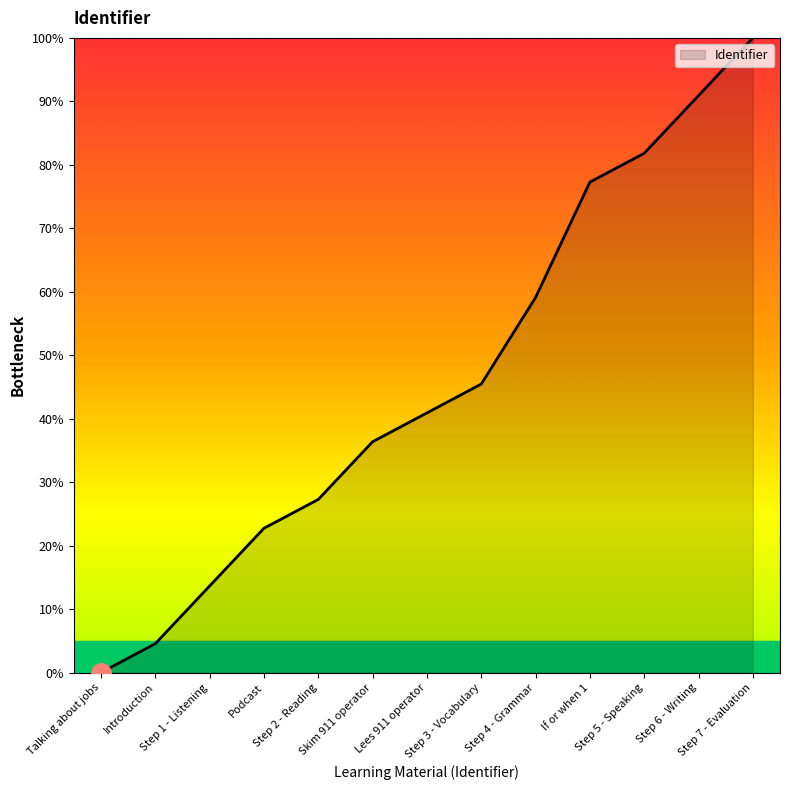

Reading left to right, transcribe all the data shown in this chart.

0.0	4.5	13.6	22.7	27.3	36.4	40.9	45.5	59.1	77.3	81.8	90.9	100.0